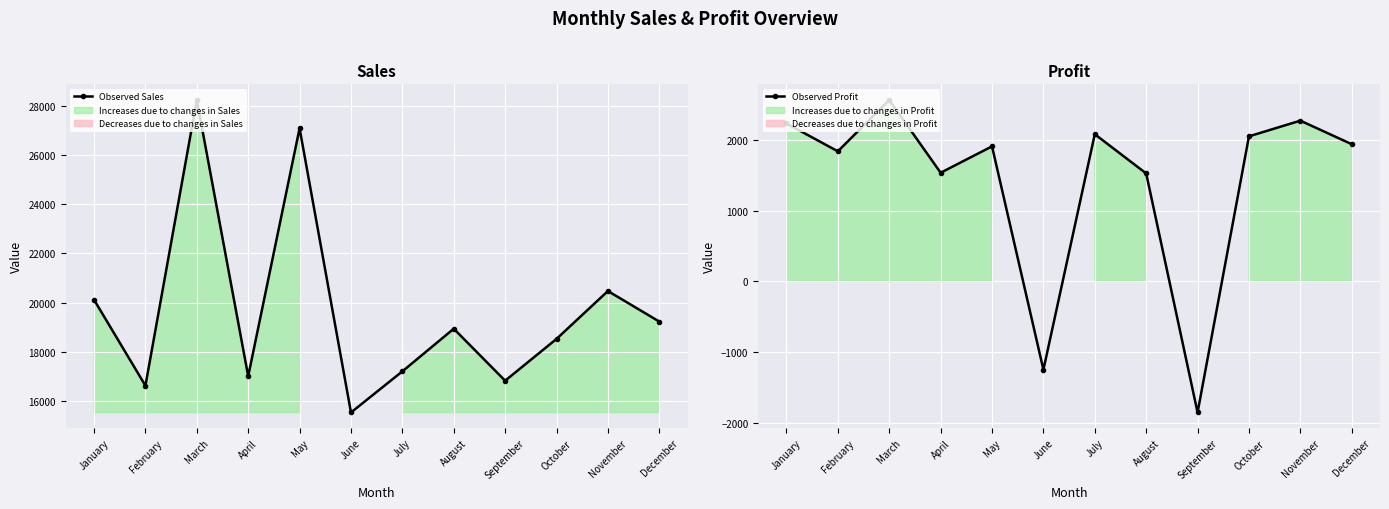

True or false: Observed Profit has more than 1 interior local peaks.

True